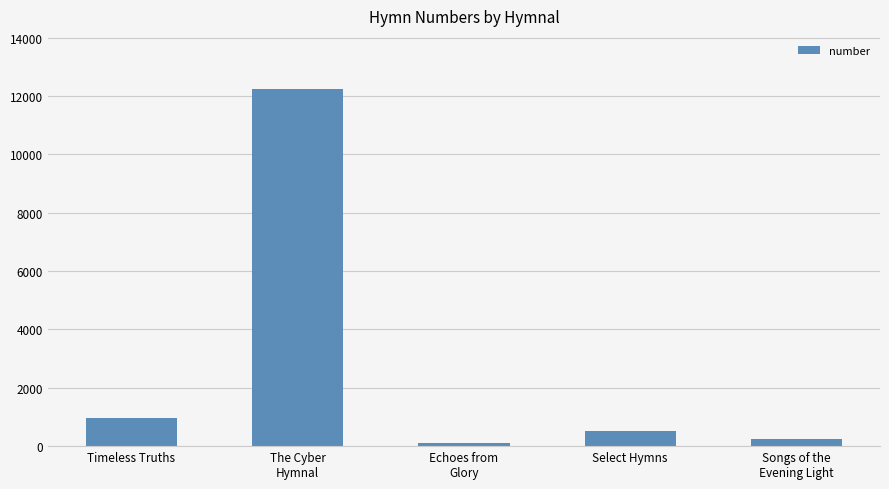

How many bars are there in total?

5